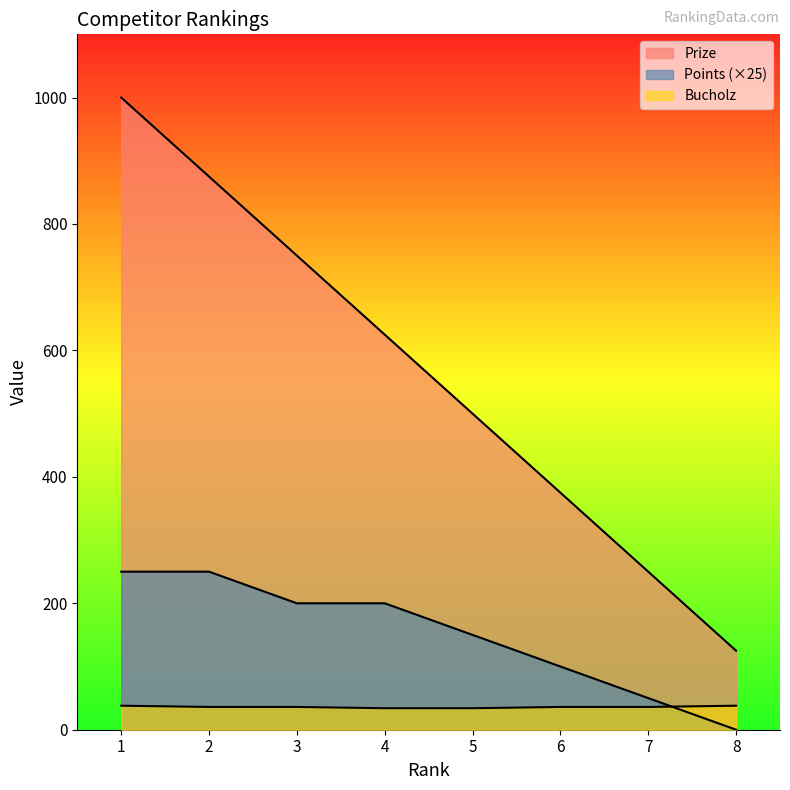

Reading left to right, list all the values displayed in this chart.

Prize: 1000	875	750	625	500	375	250	125
Points: 250	250	200	200	150	100	50	0
Bucholz: 38	36	36	34	34	36	36	38